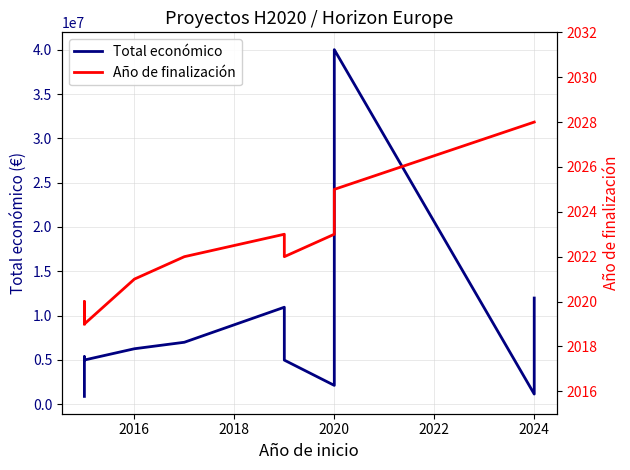

Is this an area chart (filled region under the line)?

No